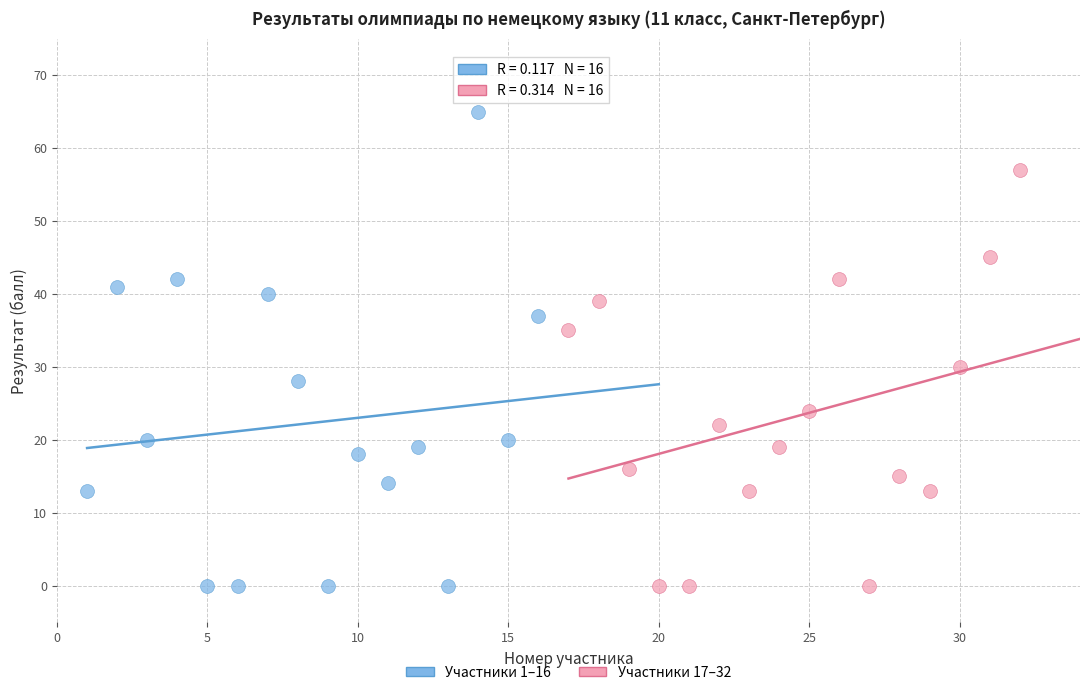

What are all the series names shown in the legend?

Участники 1–16, Участники 17–32